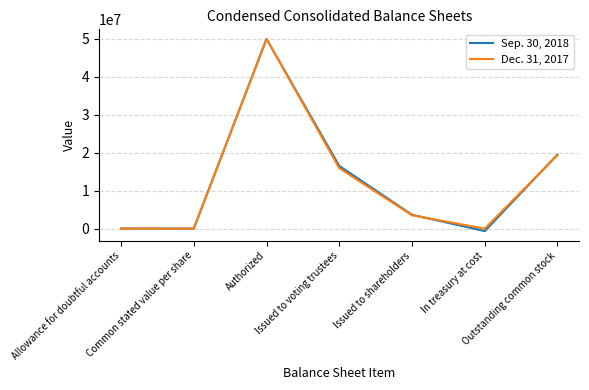

What is the greatest value displayed?

50000000